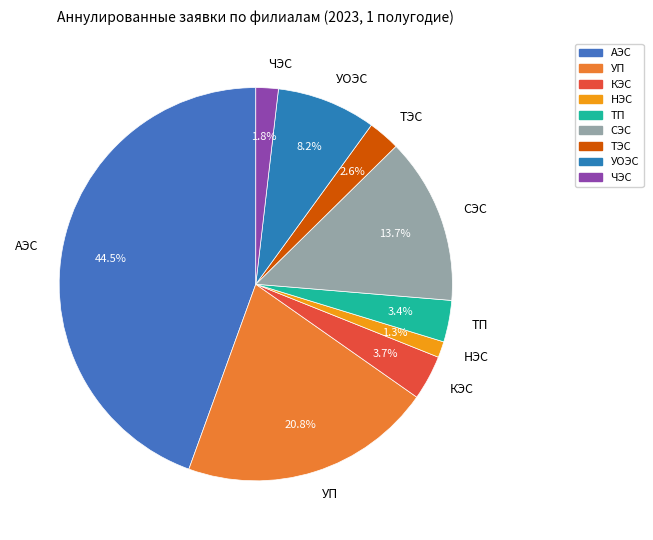

True or false: УОЭС accounts for 18% of the total.

False